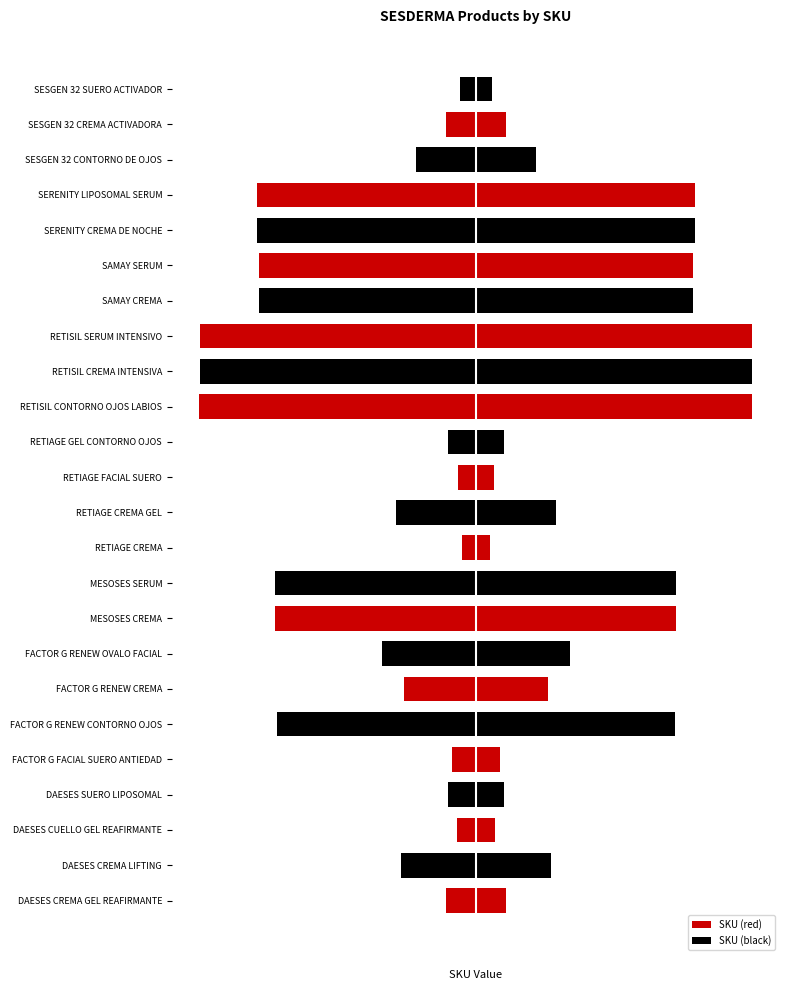

Reading left to right, extract all data points from this chart.

SKU (red): 0=-1042	1=0	2=-656	3=0	4=-837	5=0	6=-2528	7=0	8=-6998	9=0	10=-485	11=0	12=-617	13=0	14=-9650	15=0	16=-9649	17=0	18=-7570	19=0	20=-7659	21=0	22=-1055	23=0
SKU (black): 0=0	1=2607	2=0	3=987	4=0	5=6934	6=0	7=3280	8=0	9=6999	10=0	11=2805	12=0	13=986	14=0	15=9648	16=0	17=7571	18=0	19=7658	20=0	21=2090	22=0	23=559